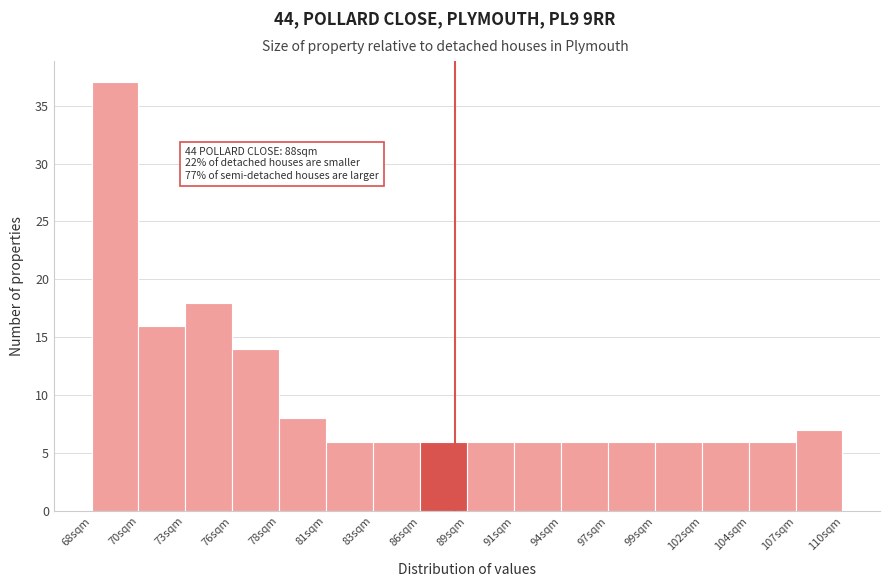

Reading left to right, list all the values displayed in this chart.

68sqm=37	70sqm=16	73sqm=18	76sqm=14	78sqm=8	81sqm=6	83sqm=6	86sqm=6	89sqm=6	91sqm=6	94sqm=6	97sqm=6	99sqm=6	102sqm=6	104sqm=6	107sqm=7